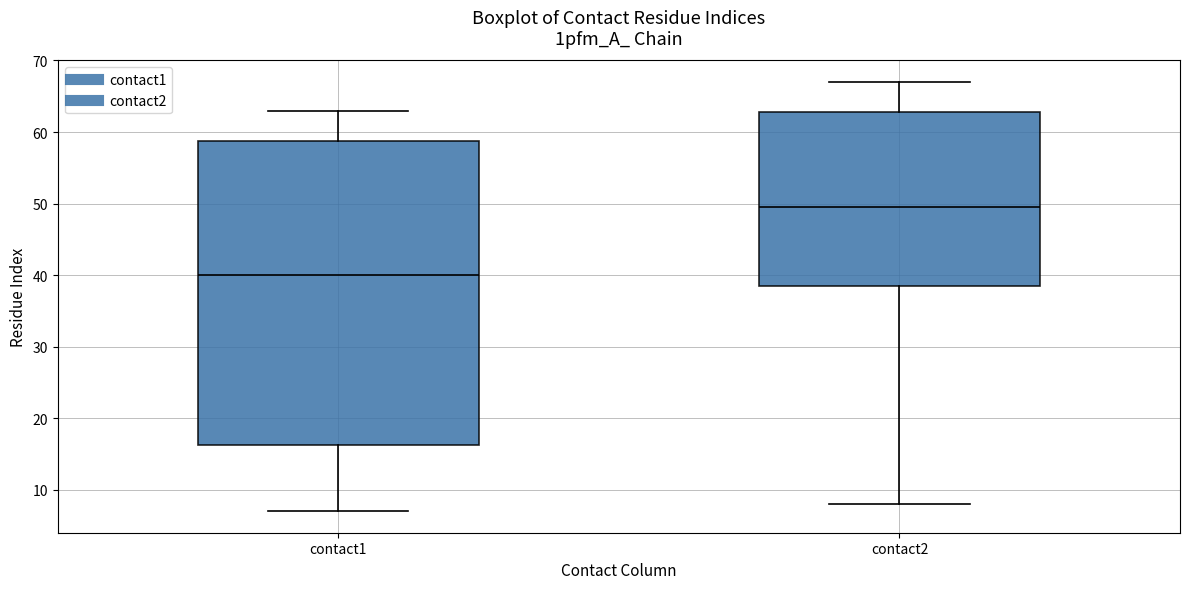

Where is the lower edge of the box for contact1 on the y-axis? The values are not printed on the chart, so give them approximately, as read against the axis.

16